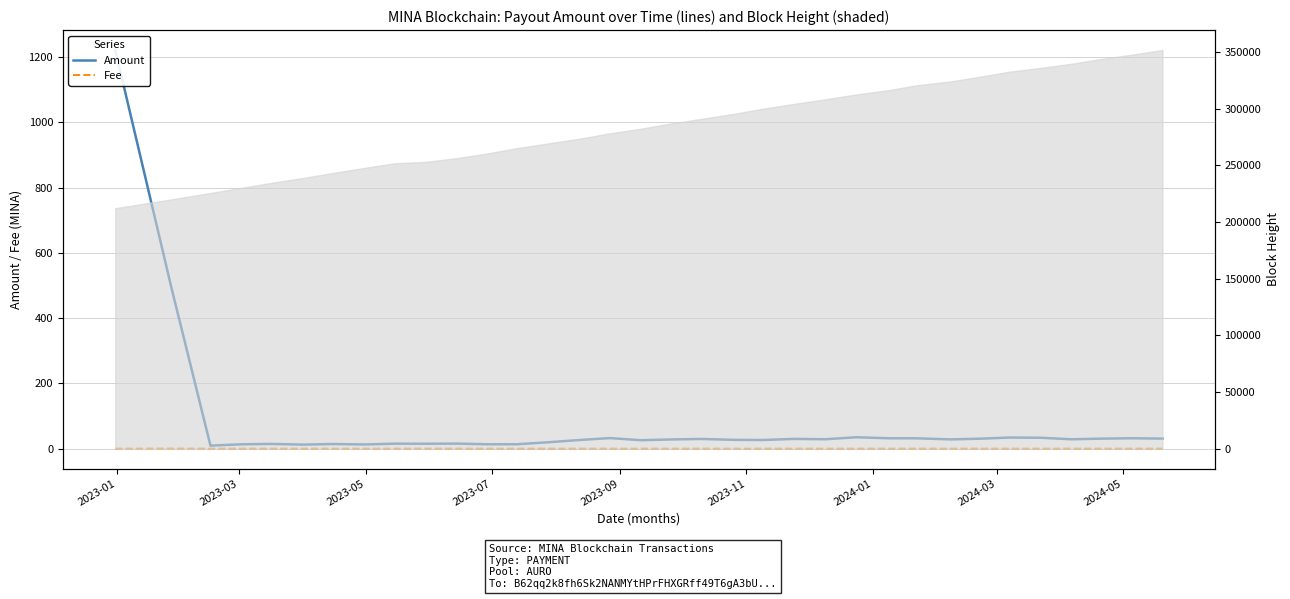

Is it true that Fee equals 0.0 at 15?

False